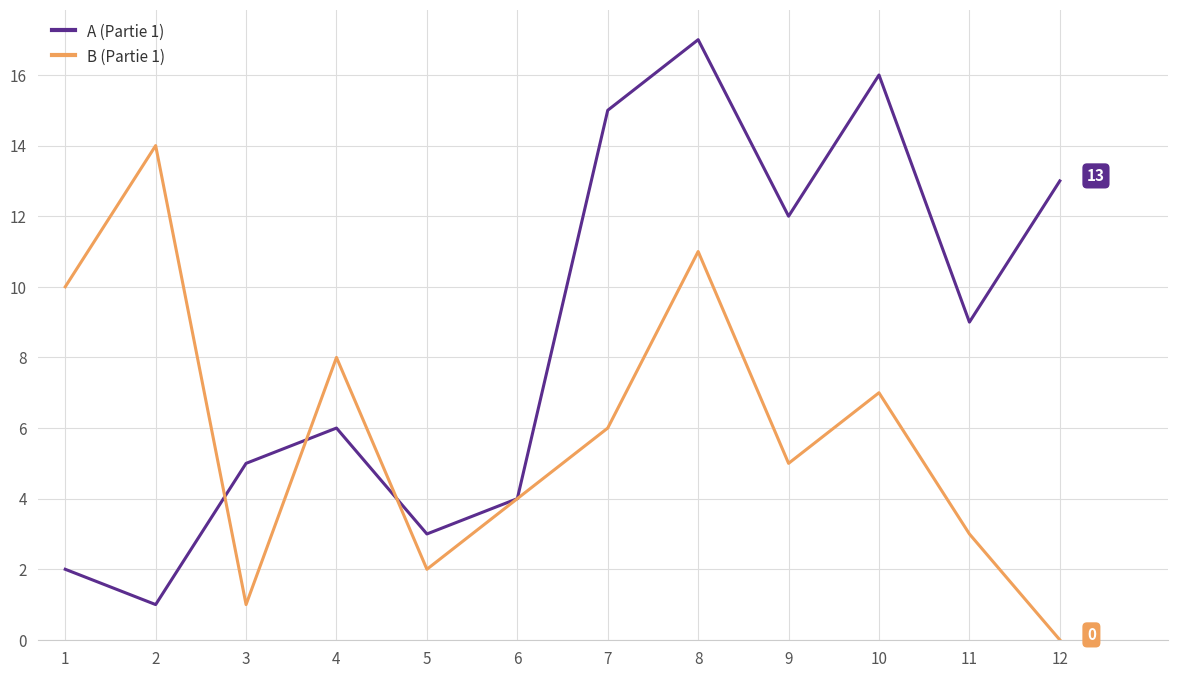

The B (Partie 1) series shows 12 at 10. True or false?

False